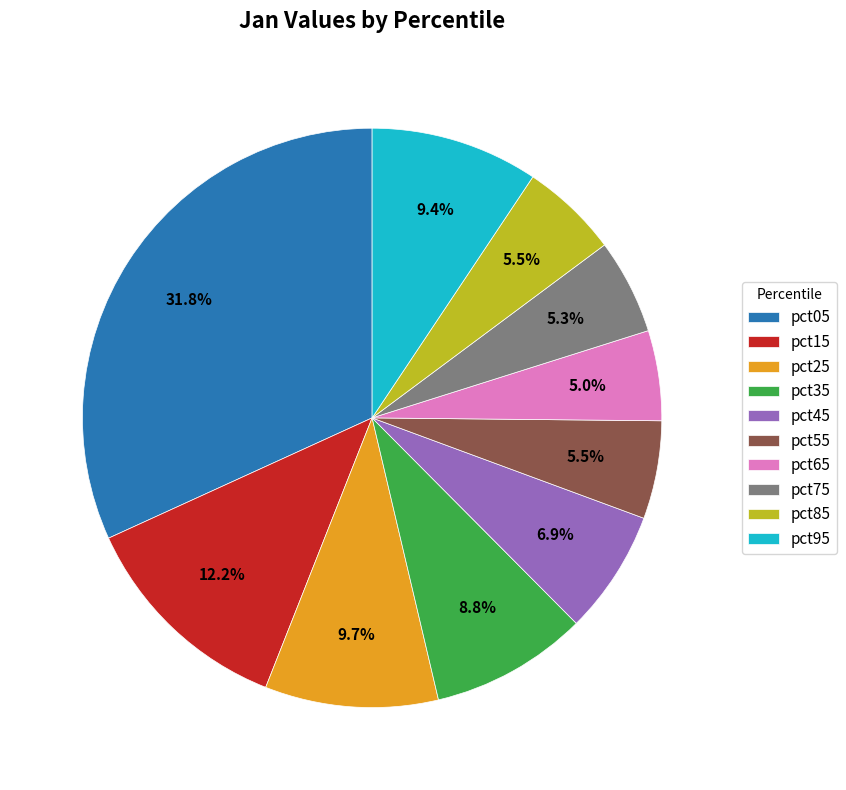

To the nearest percent, what percentage of the pie is pct45?

7%